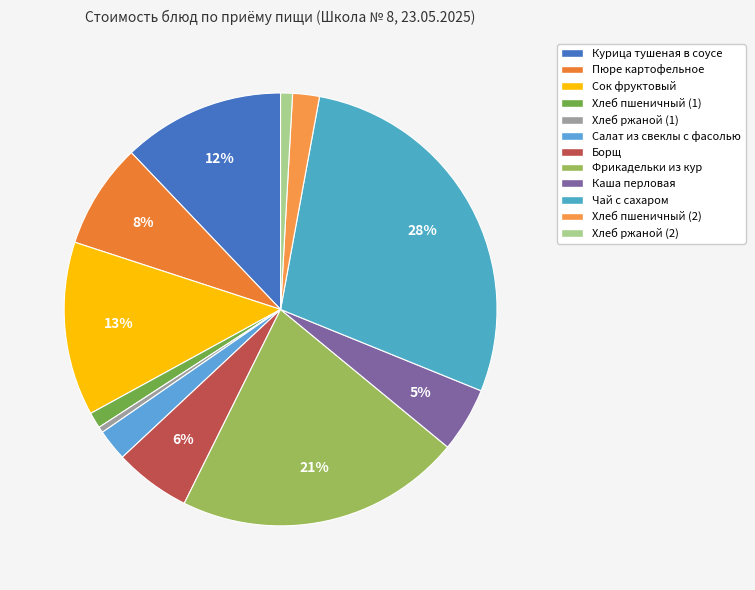

Count the number of slices in the pie.

12